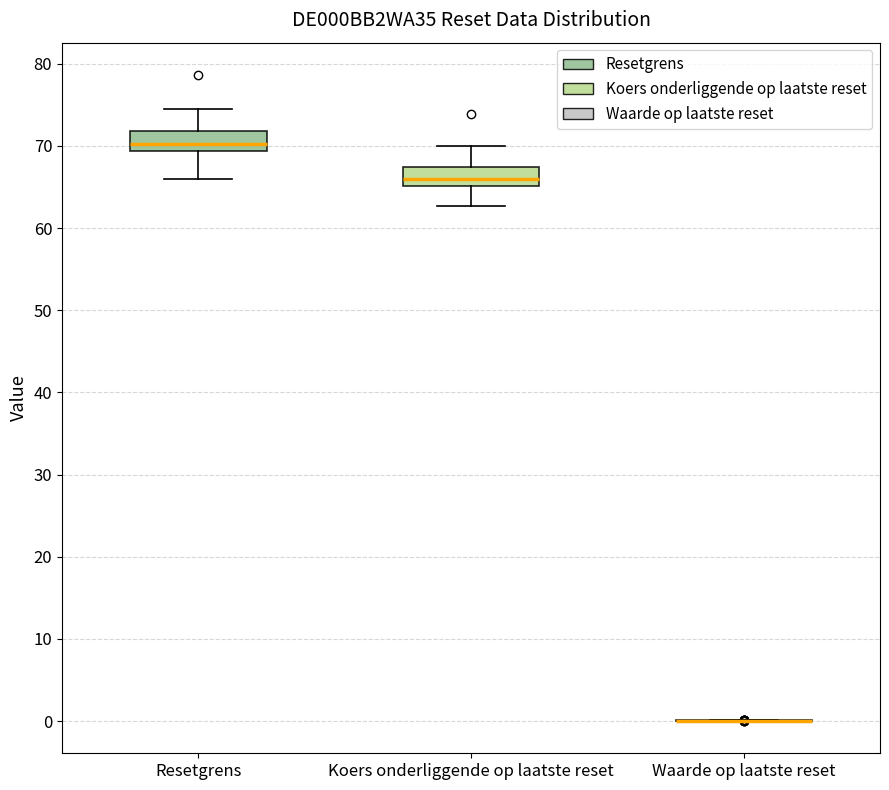

Where does the upper whisker of the box for Koers onderliggende op laatste reset end on the y-axis? The values are not printed on the chart, so give them approximately, as read against the axis.

70